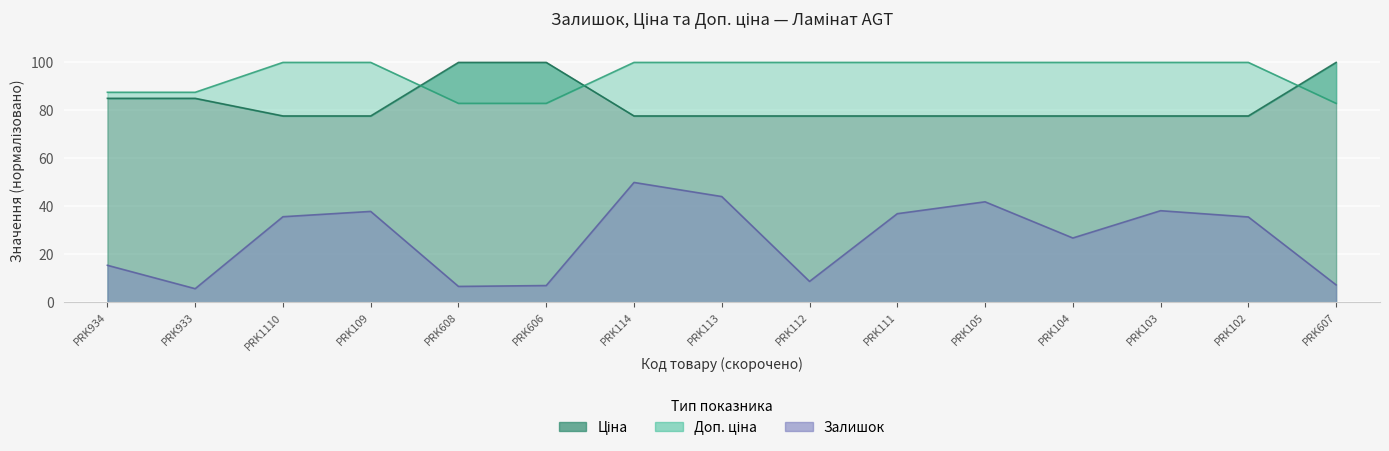

At PRK112, list the series in order from smallest to largest.

Залишок, Ціна, Доп. ціна